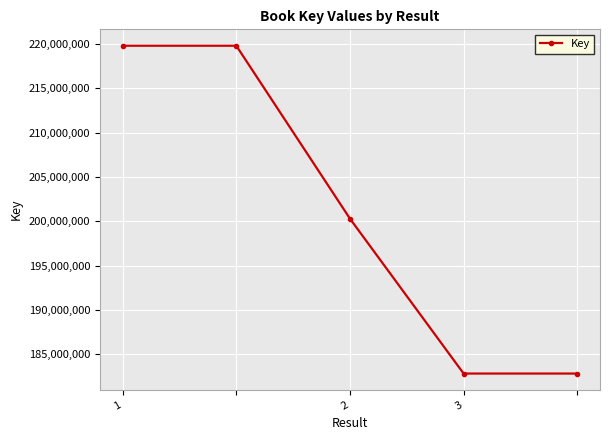

How many categories are shown in the chart?

5